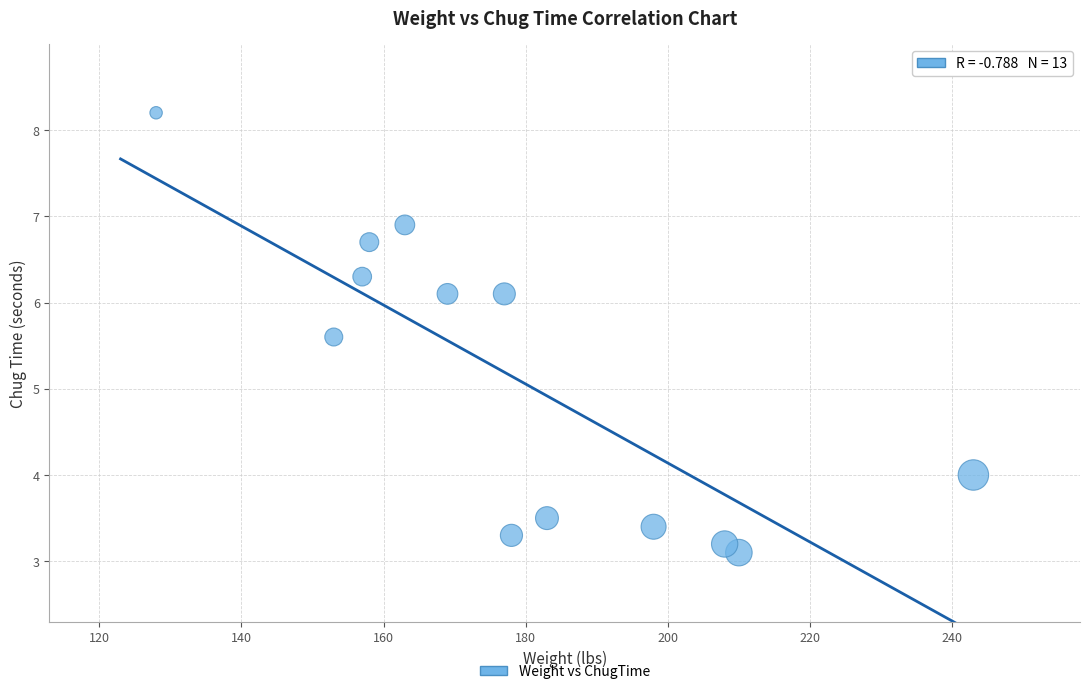

What Y value in the scatter plot is closest to 5?

5.6